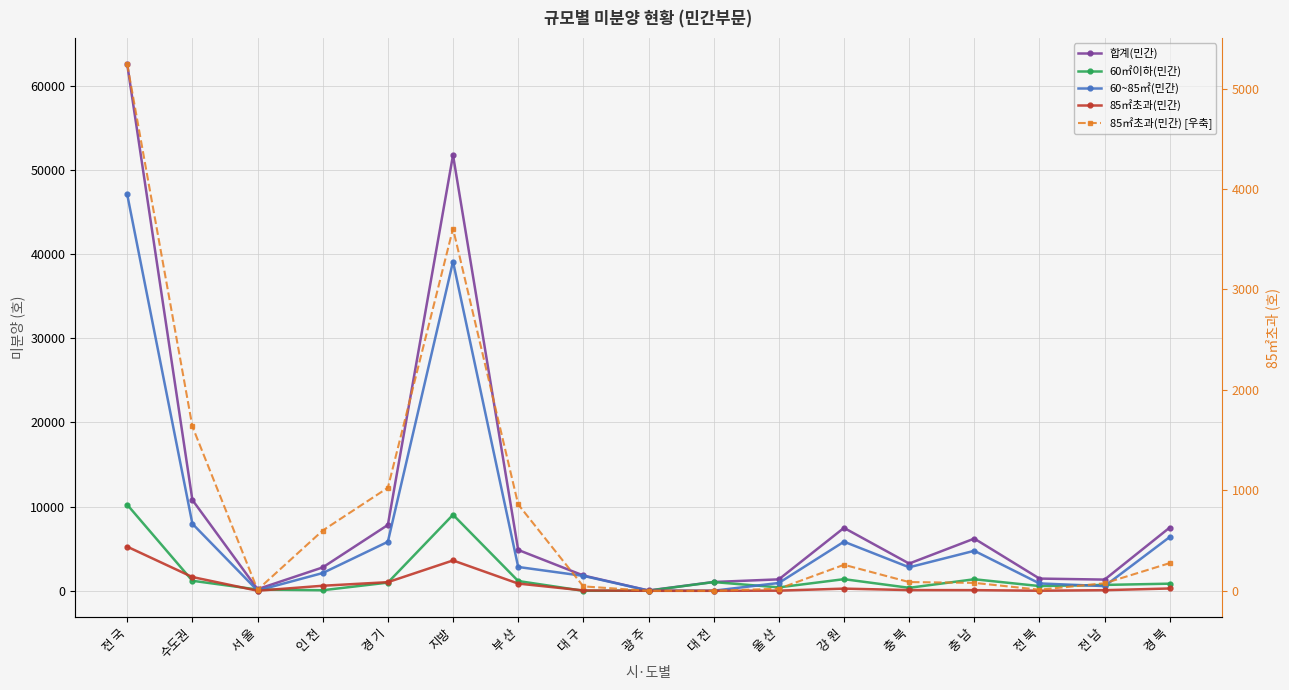

At how many categories does at least one series exceed 3580?

8